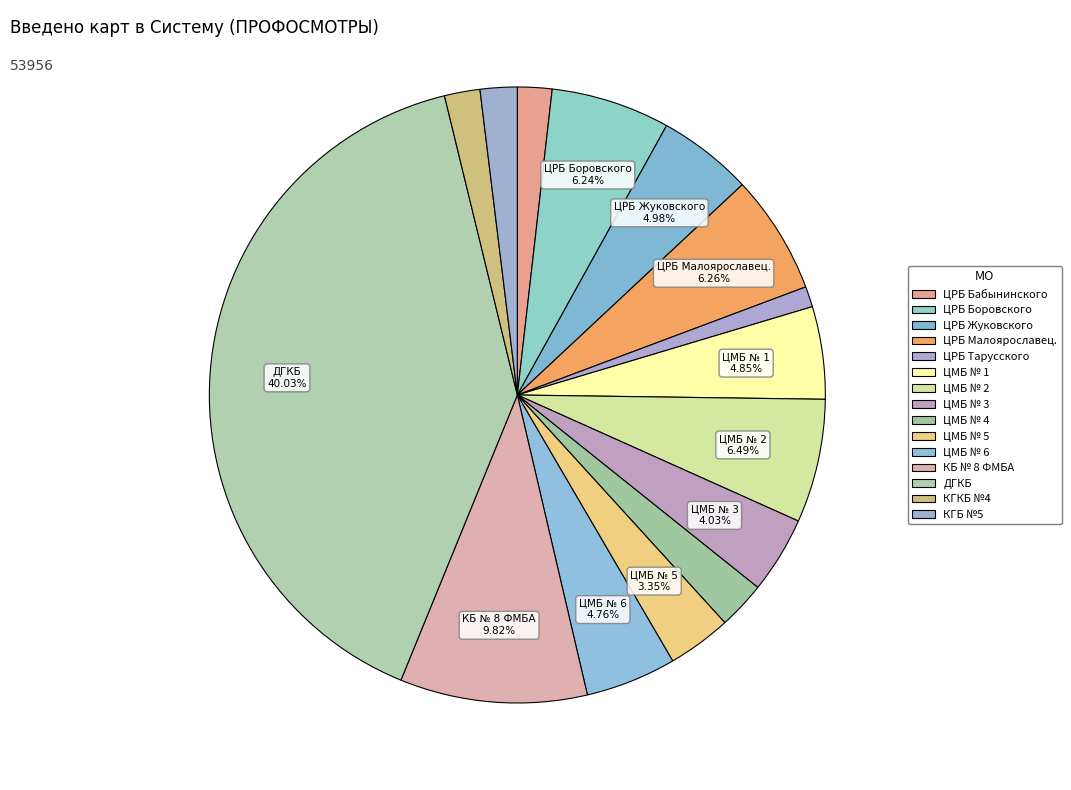

Does ЦМБ № 5 account for over 50% of the chart?

No